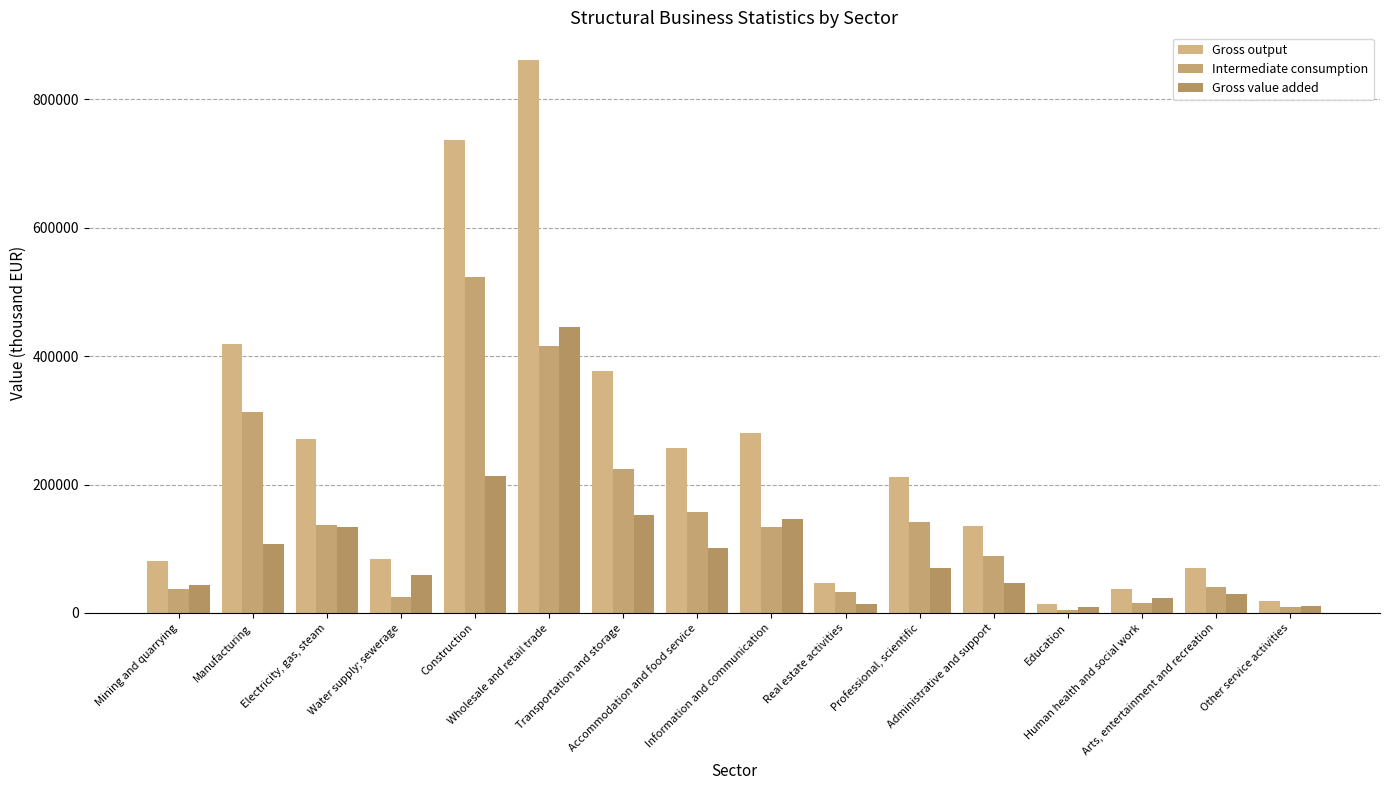

Which series has the largest total across all categories?

Gross output